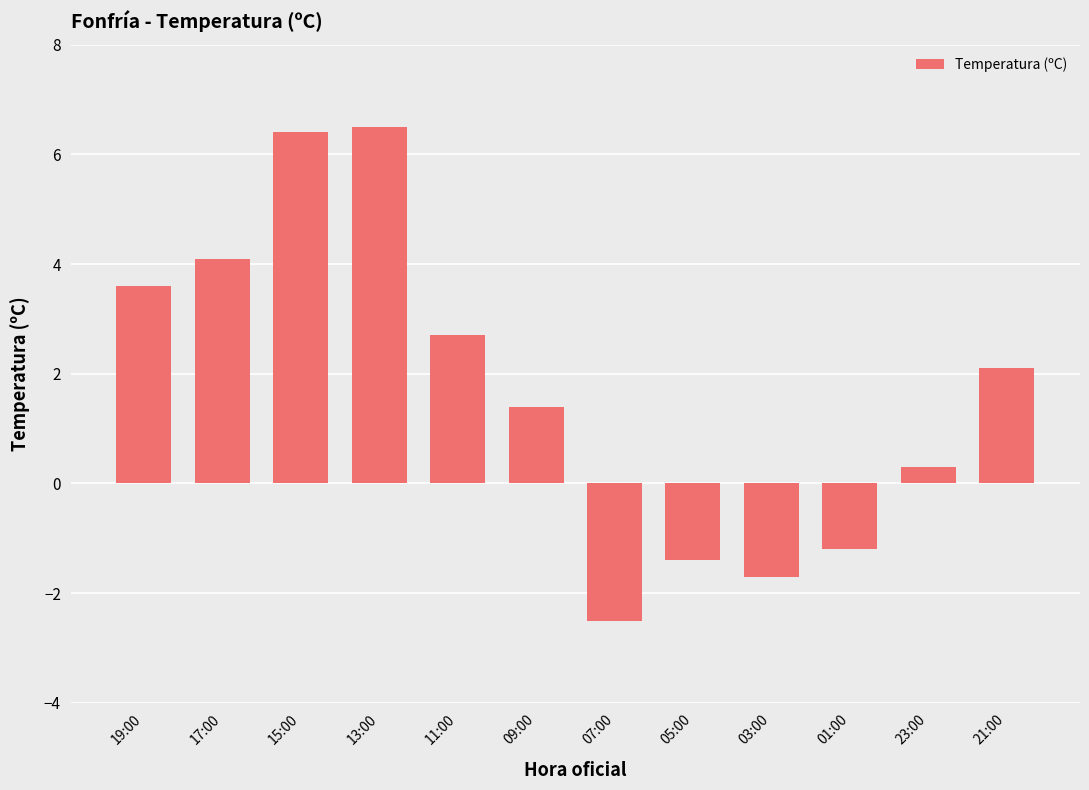

What is the minimum value shown in the chart?

-2.5